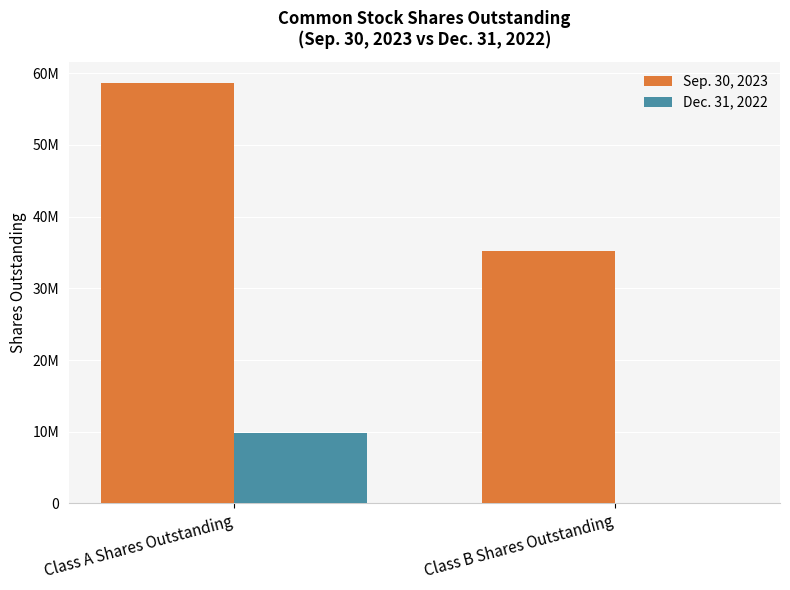

Reading left to right, transcribe all the data shown in this chart.

Sep. 30, 2023: 58622086	35175370
Dec. 31, 2022: 9763838	0